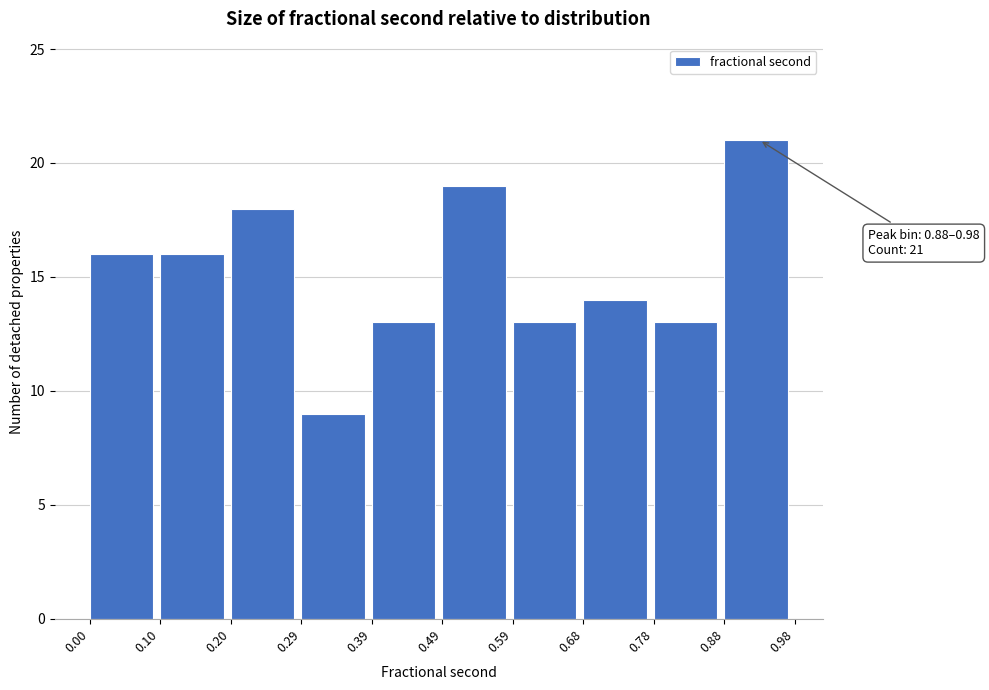

Over which range of the x-axis is the bar tallest?

0.88 to 0.98